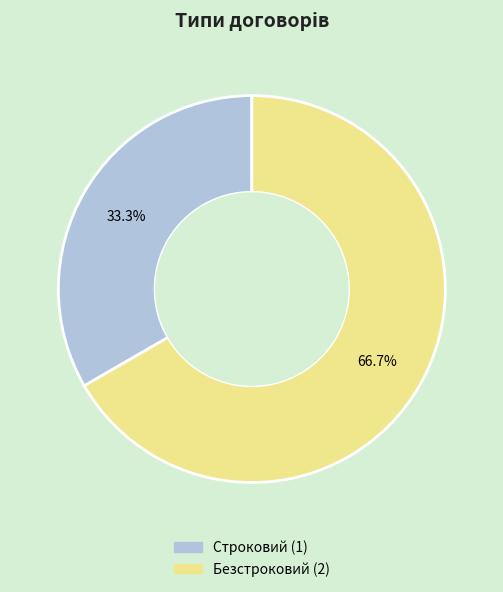

How many slices are in this pie chart?

2